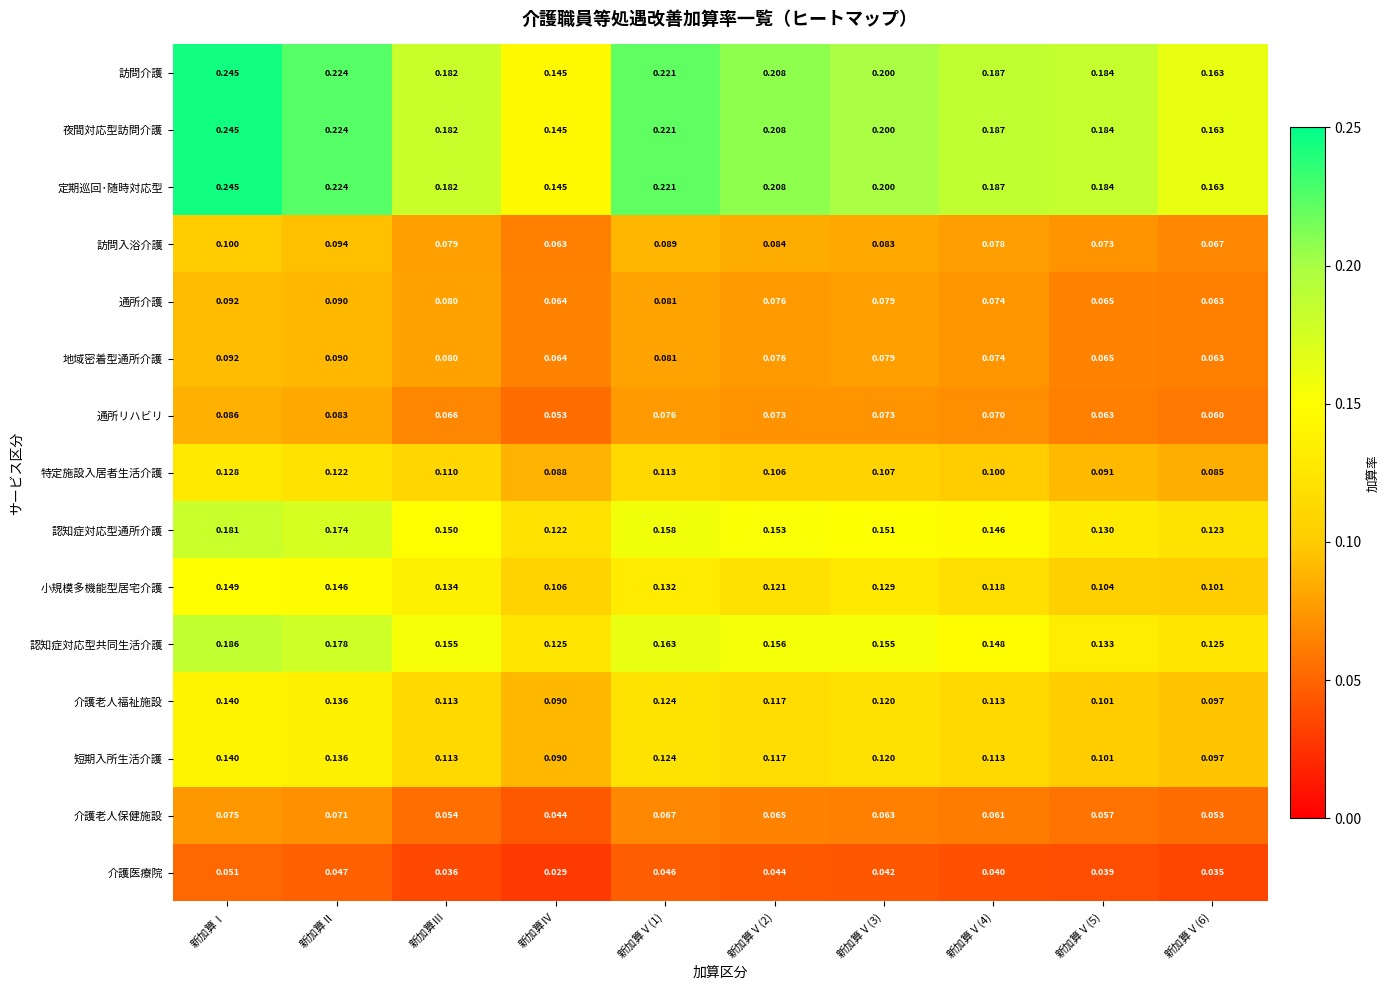

What is the spread (max minus min) of values at 新加算Ⅴ(1)?

0.2